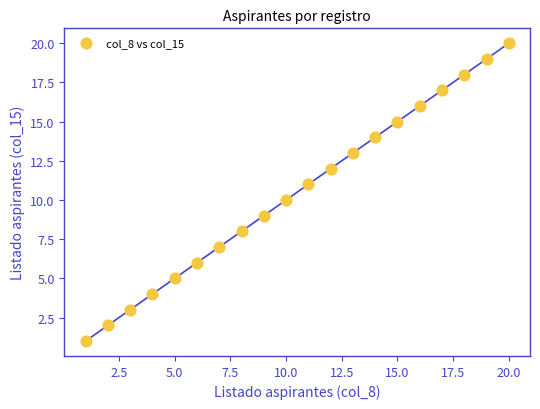

What is the range of X values (max minus min)?

19